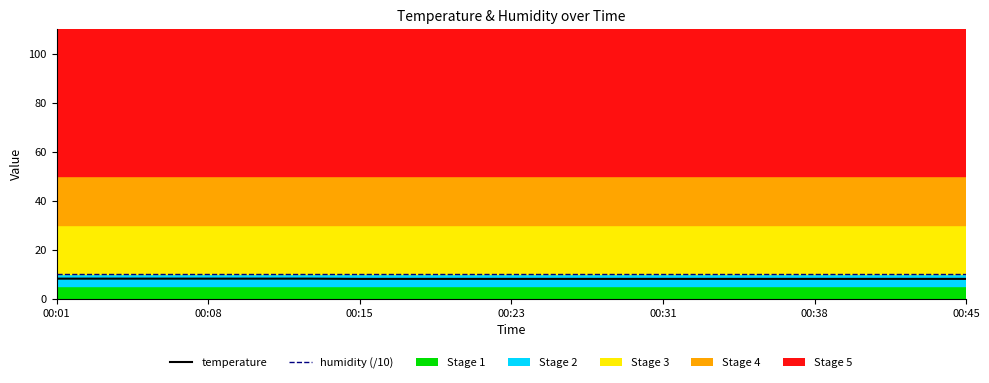

True or false: humidity (/10) and temperature cross at least once.

False